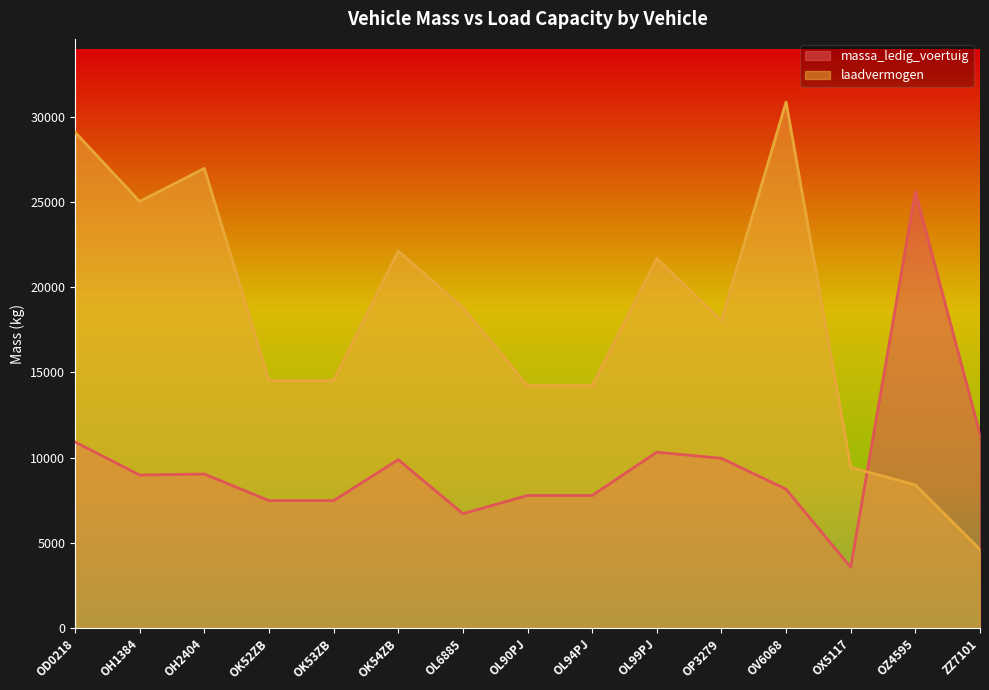

Which series changed the most between OD0218 and OL90PJ?

laadvermogen